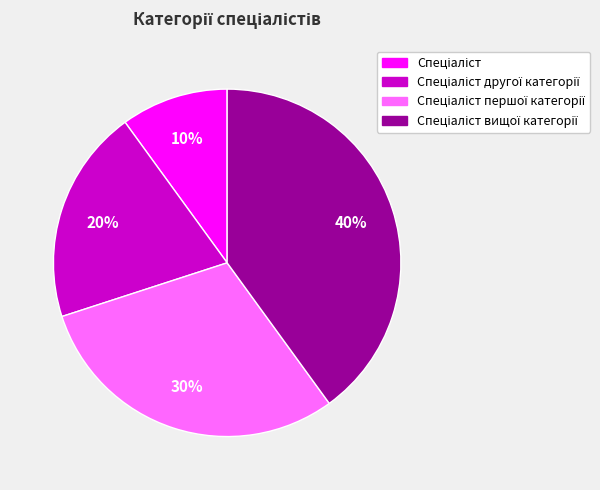

Is there any slice that represents more than half of the pie?

No